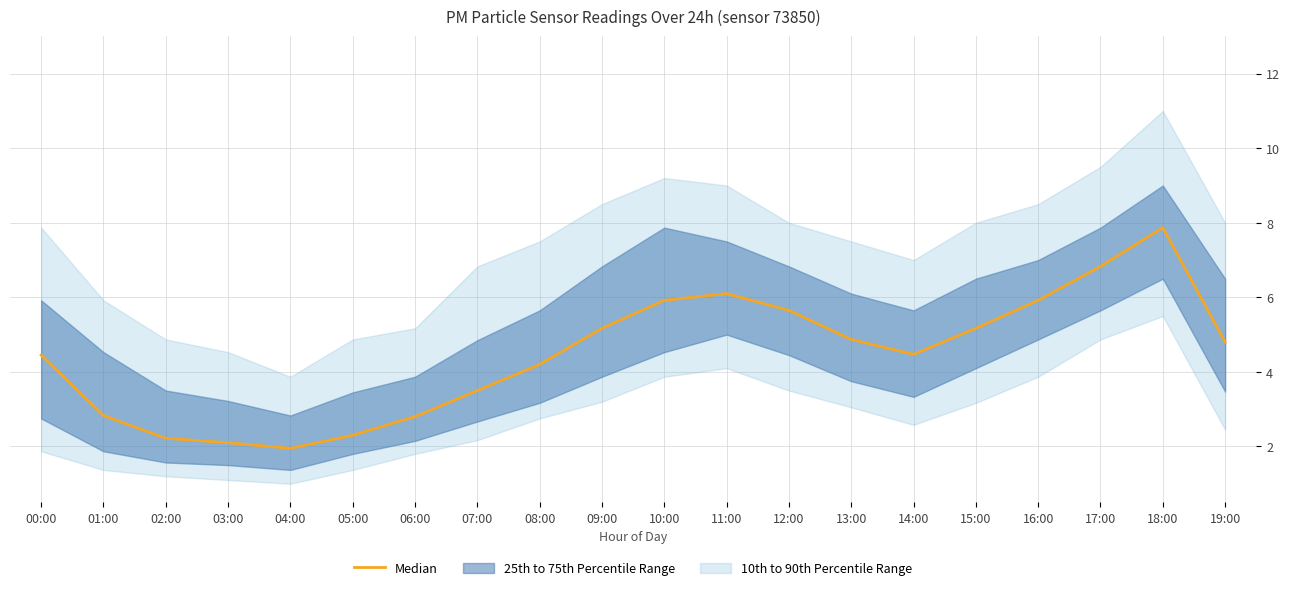

At which category does the chart reach its minimum across all series?

04:00